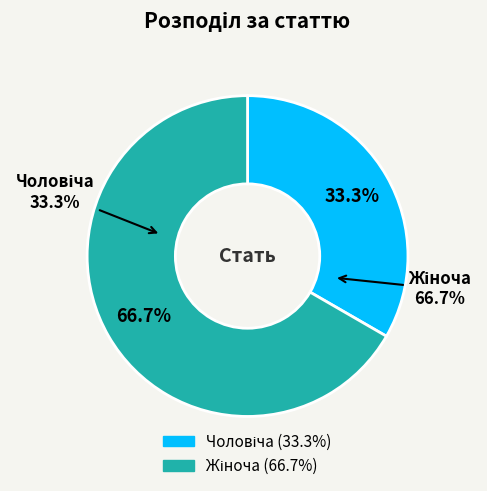

To the nearest percent, what portion does Жіноча represent?

67%